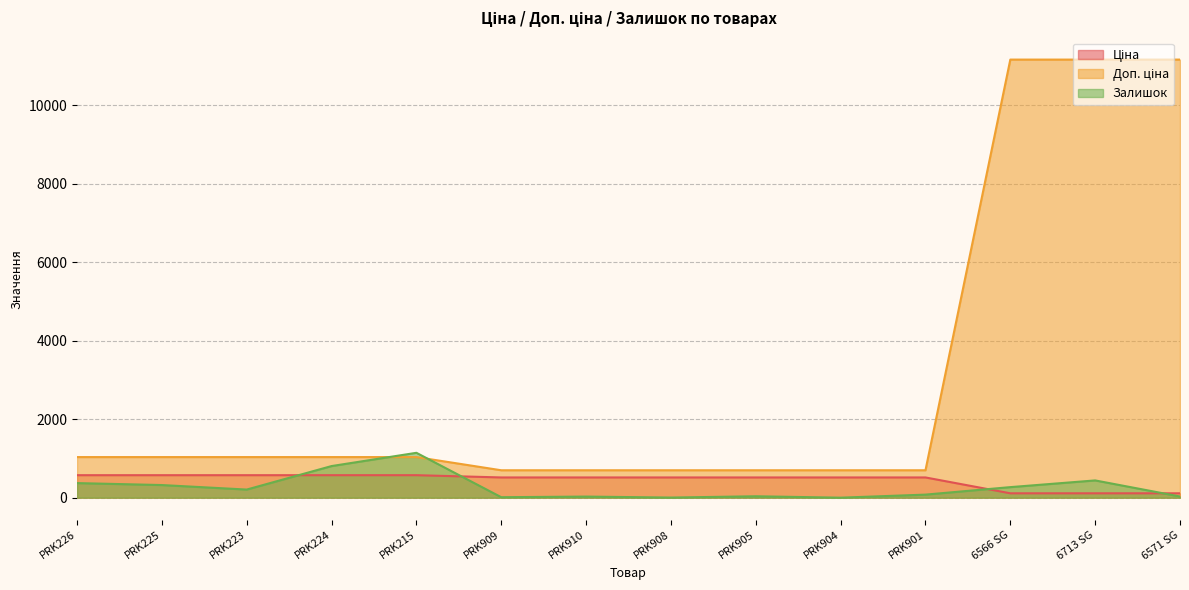

True or false: Ціна has more than 2 points higher than both neighbors.

False